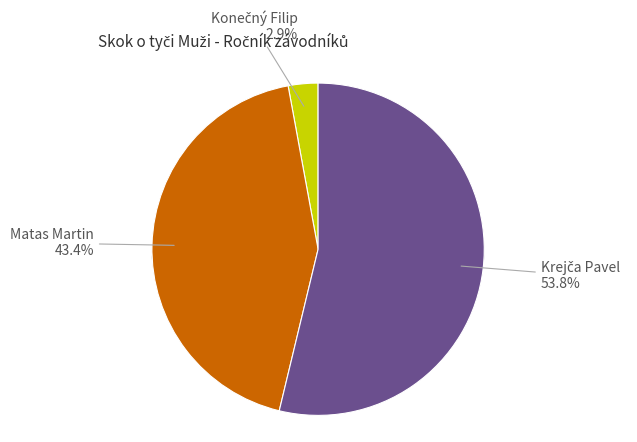

Which category has the smallest portion of the pie?

Konečný Filip